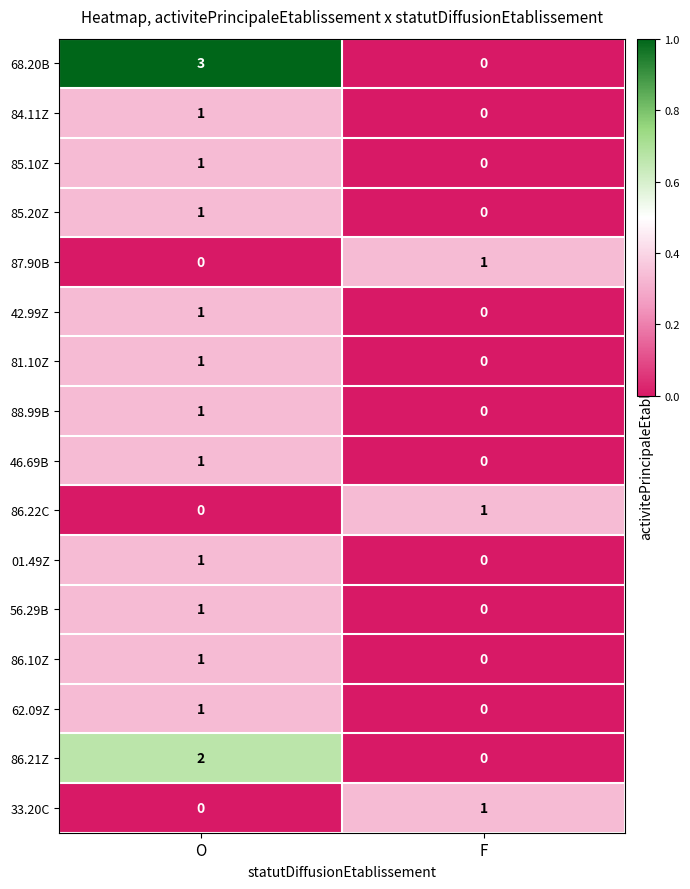

Is it true that 68.20B equals 1 at O?

False